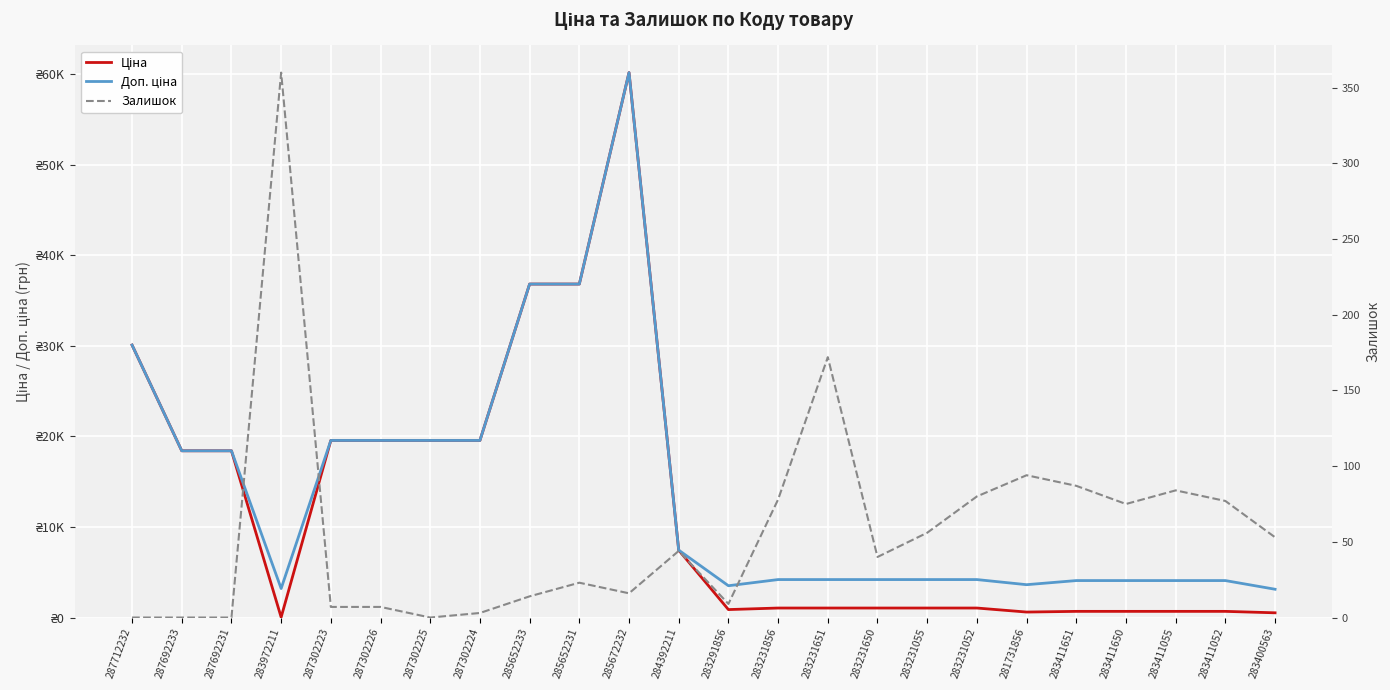

True or false: Доп. ціна and Ціна intersect in this chart.

False